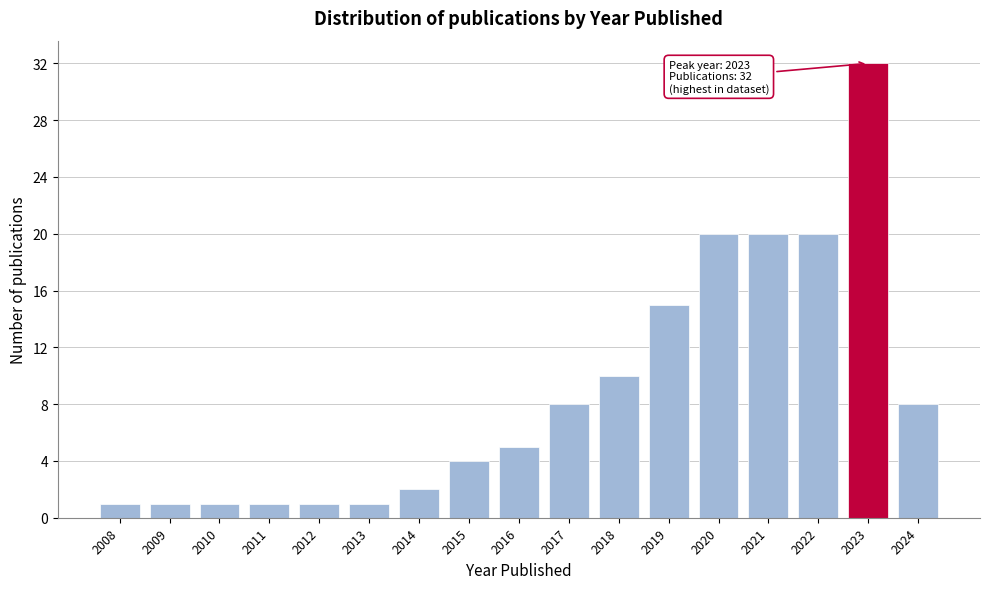

Reading left to right, what are all the values shown in this chart?

2008=1	2009=1	2010=1	2011=1	2012=1	2013=1	2014=2	2015=4	2016=5	2017=8	2018=10	2019=15	2020=20	2021=20	2022=20	2023=32	2024=8